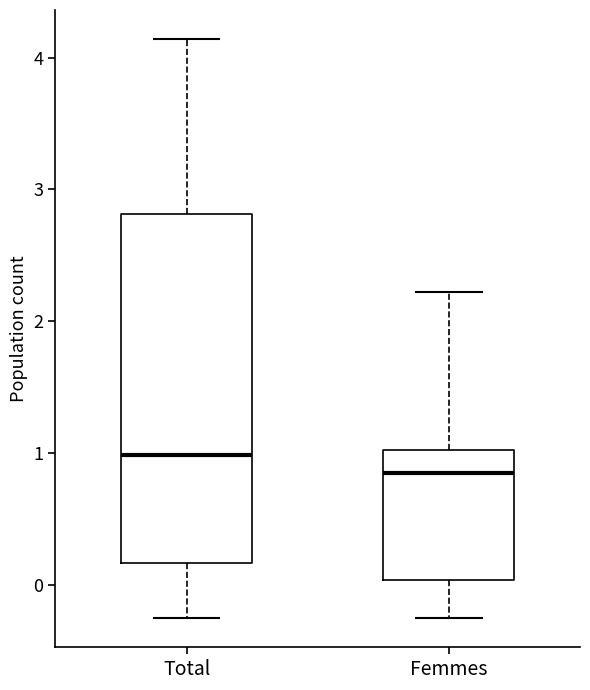

Reading left to right, read every box against the y-axis: the position of its median line, the range the box covers, and the ends of its whiskers. The values are not printed on the chart, so give them approximately, as read against the axis.

Total: median 1.0, box 0.2 to 2.8, whiskers -0.3 to 4.1
Femmes: median 0.8, box 0.0 to 1.0, whiskers -0.3 to 2.2